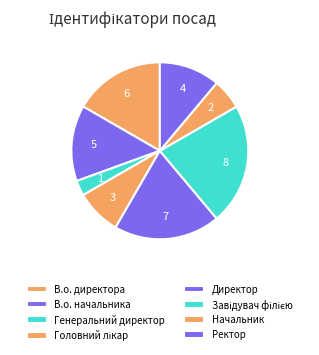

The Завідувач філією slice represents 22% of the pie. True or false?

True